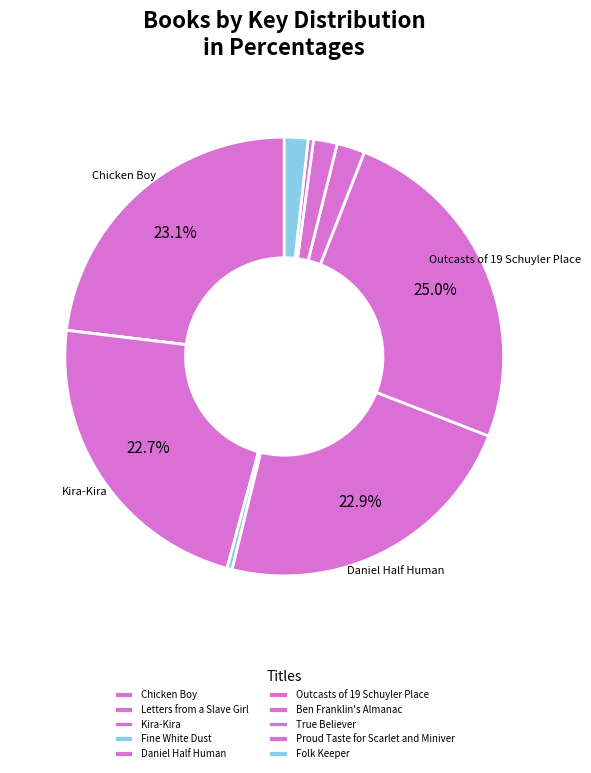

To the nearest percent, what percentage of the pie is Chicken Boy?

23%